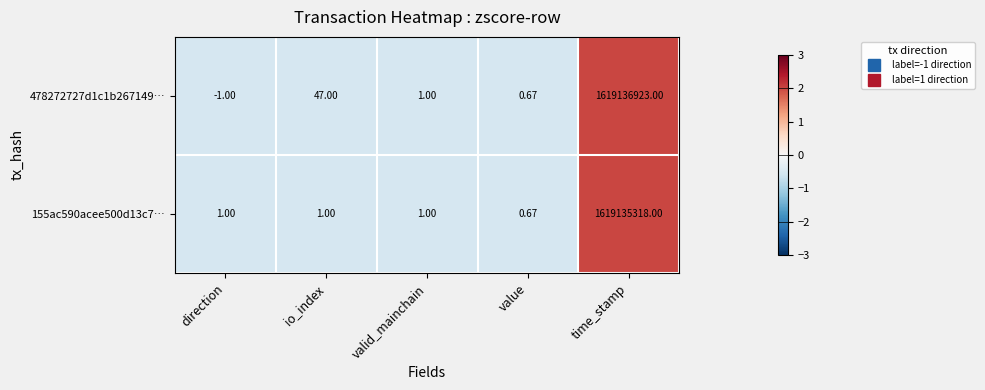

Is the value of 155ac590acee500d13c7… at value greater than the value of 478272727d1c1b267149… at valid_mainchain?

No